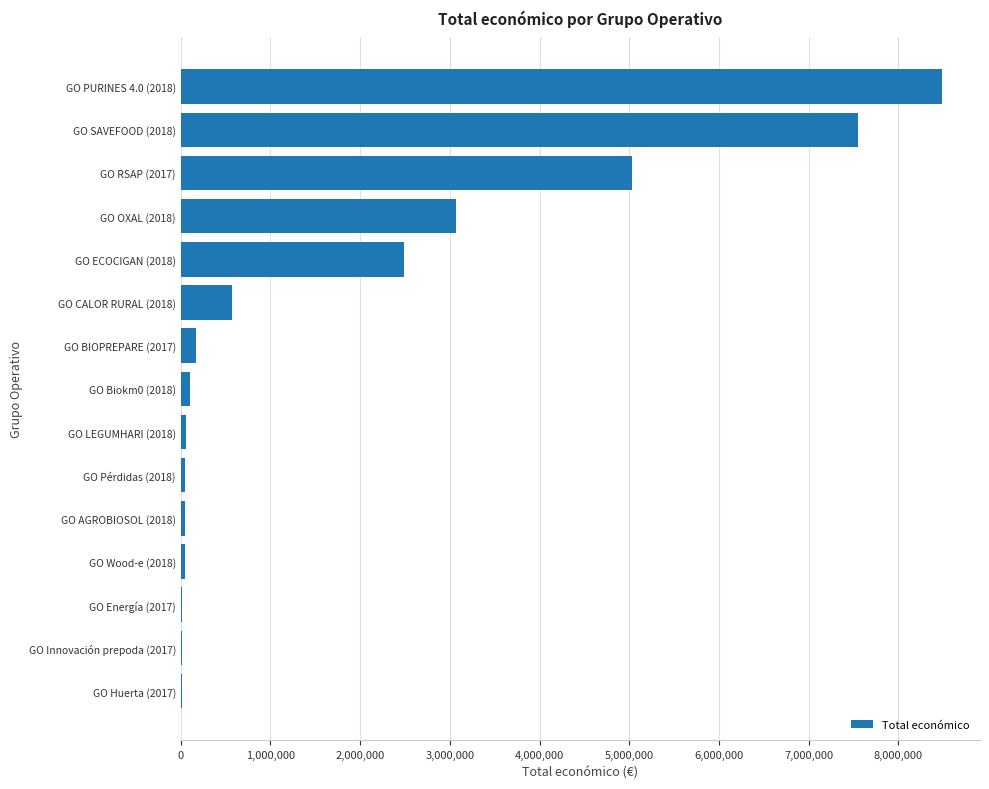

How many categories are shown in the chart?

15